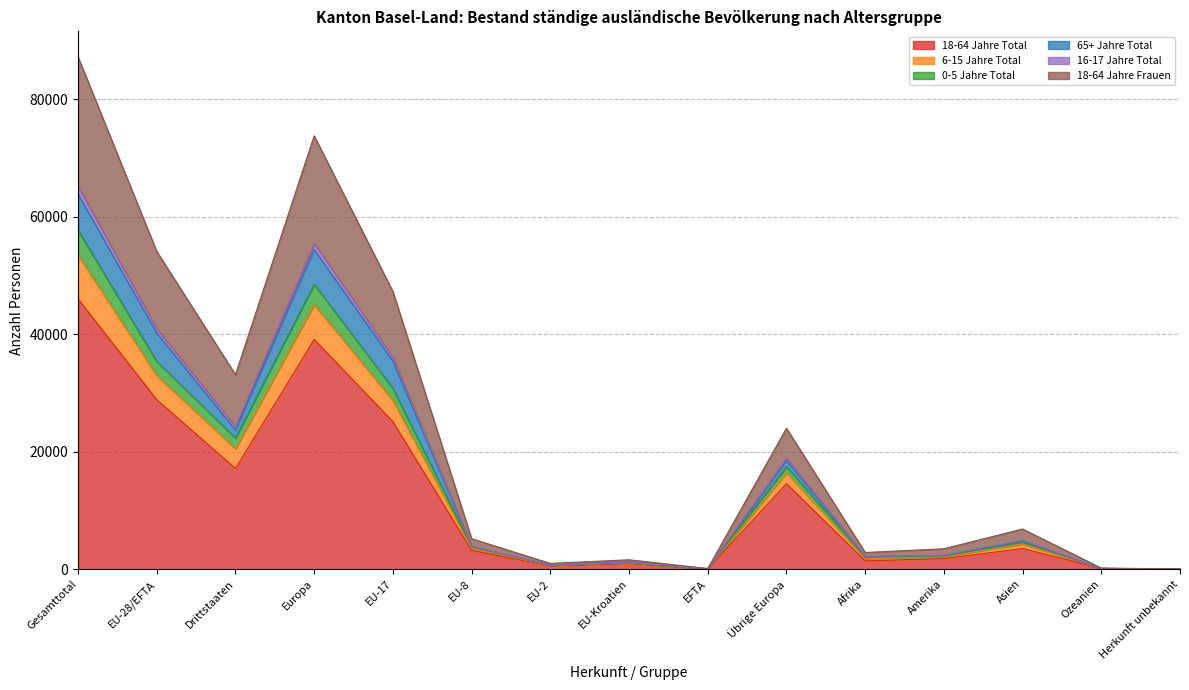

How many lines are shown in the chart?

6